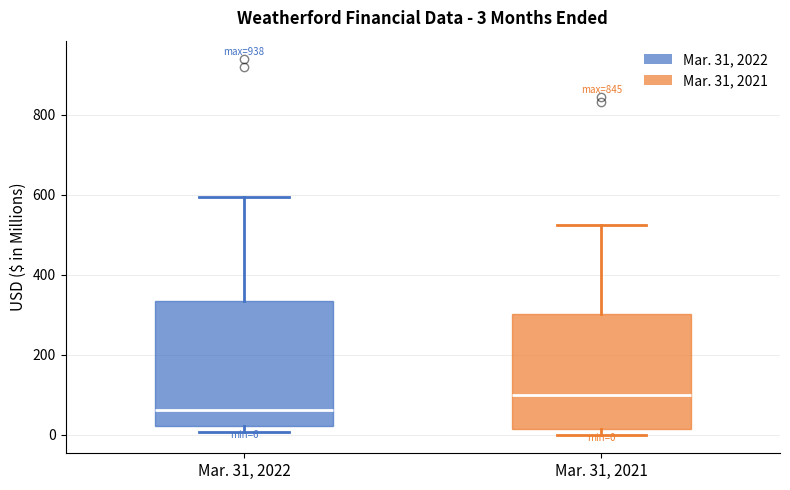

Which box is the tallest, from its lower edge to its upper edge?

Mar. 31, 2022